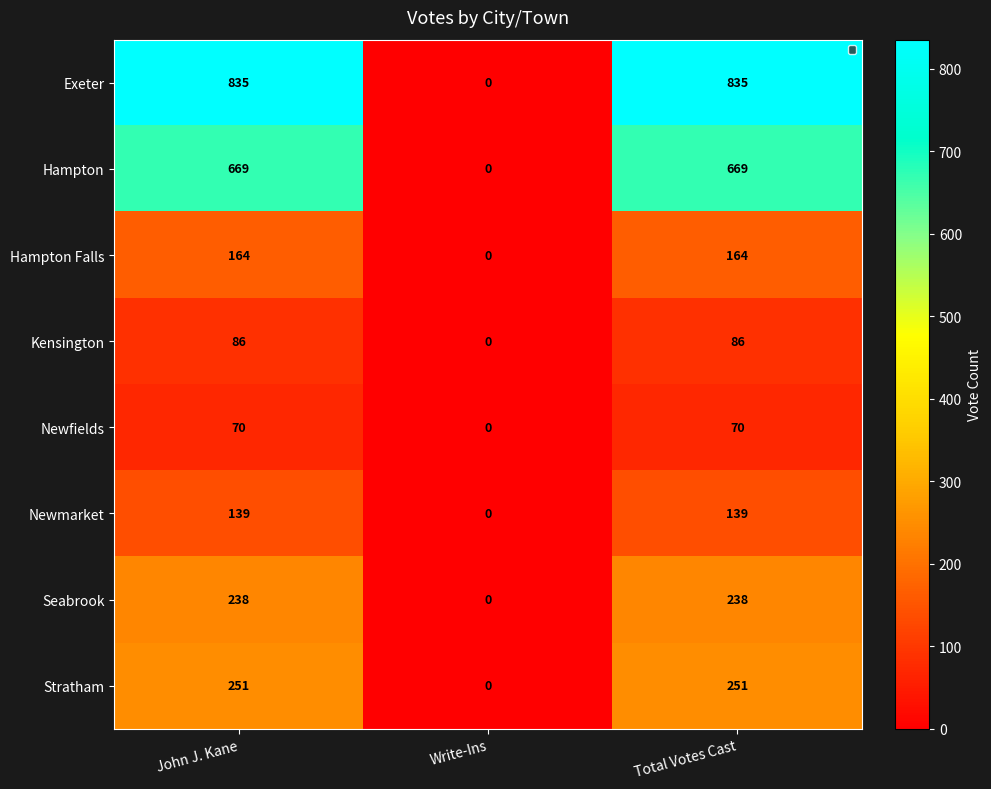

What is the maximum value shown in the chart?

835